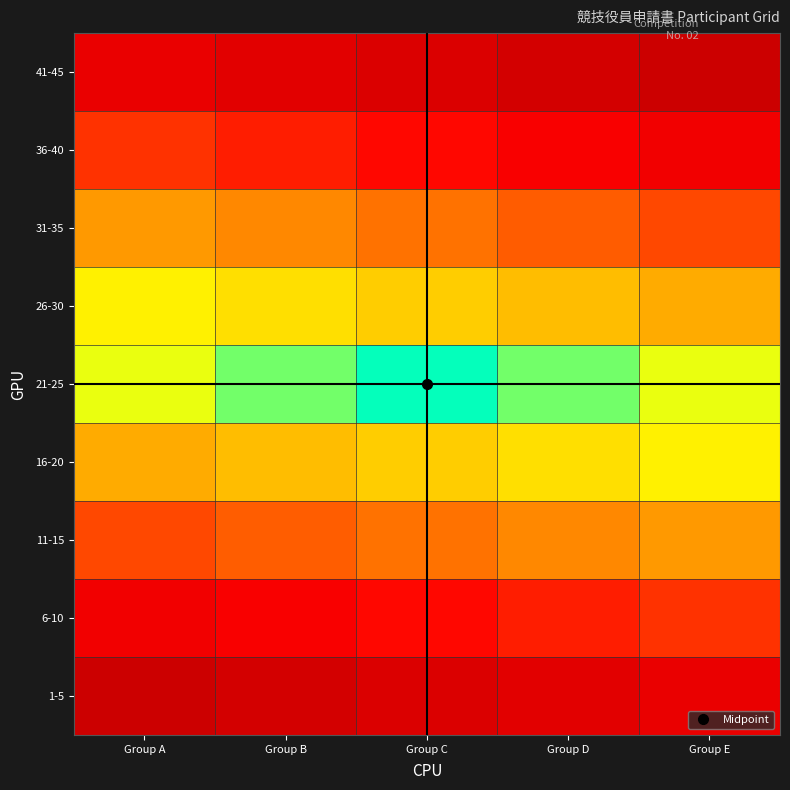

At how many categories does at least one series exceed 41?

4